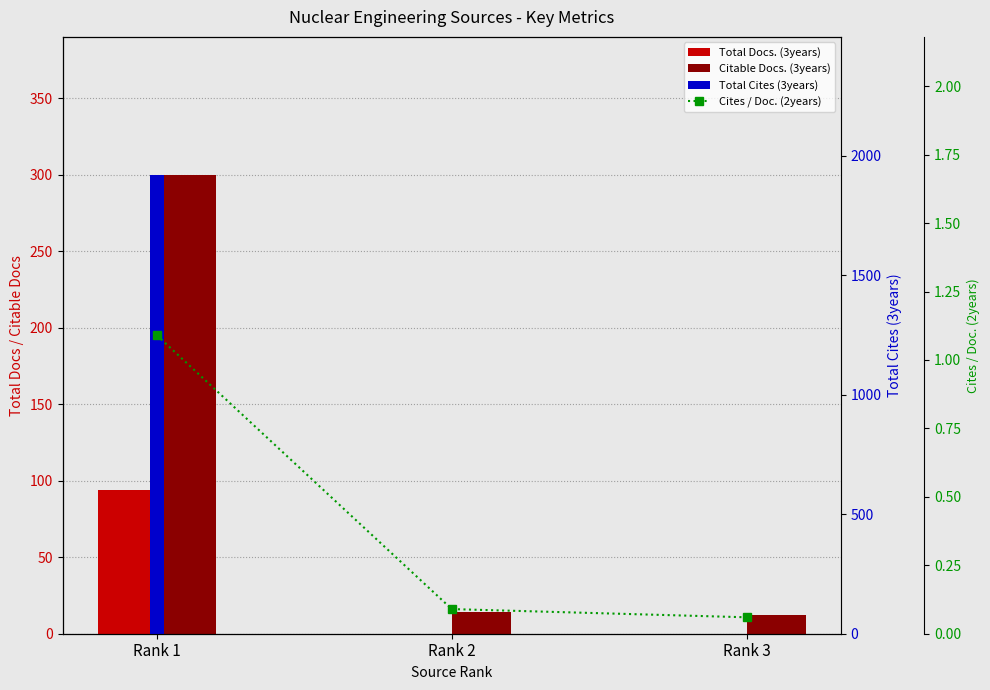

True or false: Total Docs. (3years) has a value of 55.2 at Rank 3.

False